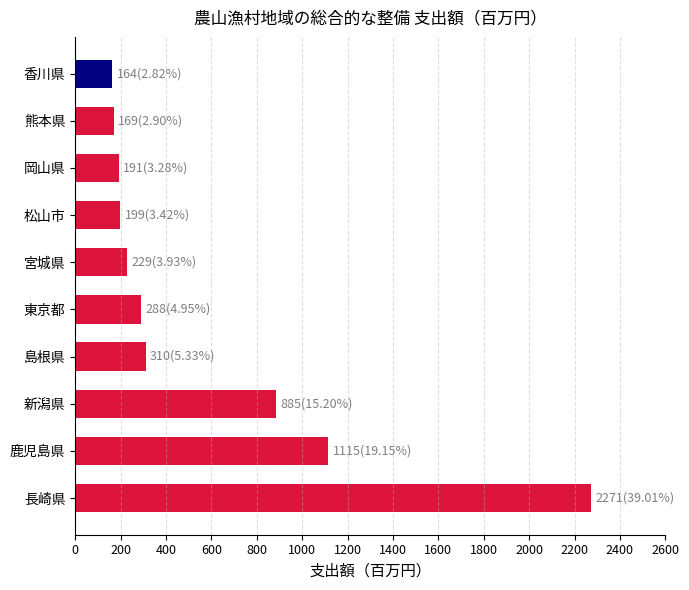

How many bars are there in total?

10